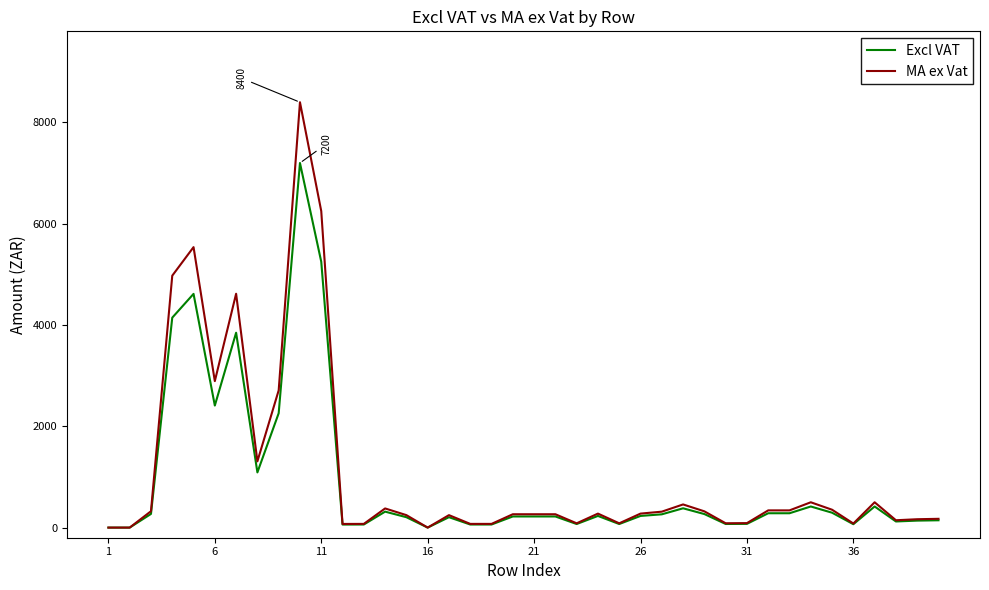

List the series in order of their peak value, lowest first.

Excl VAT, MA ex Vat